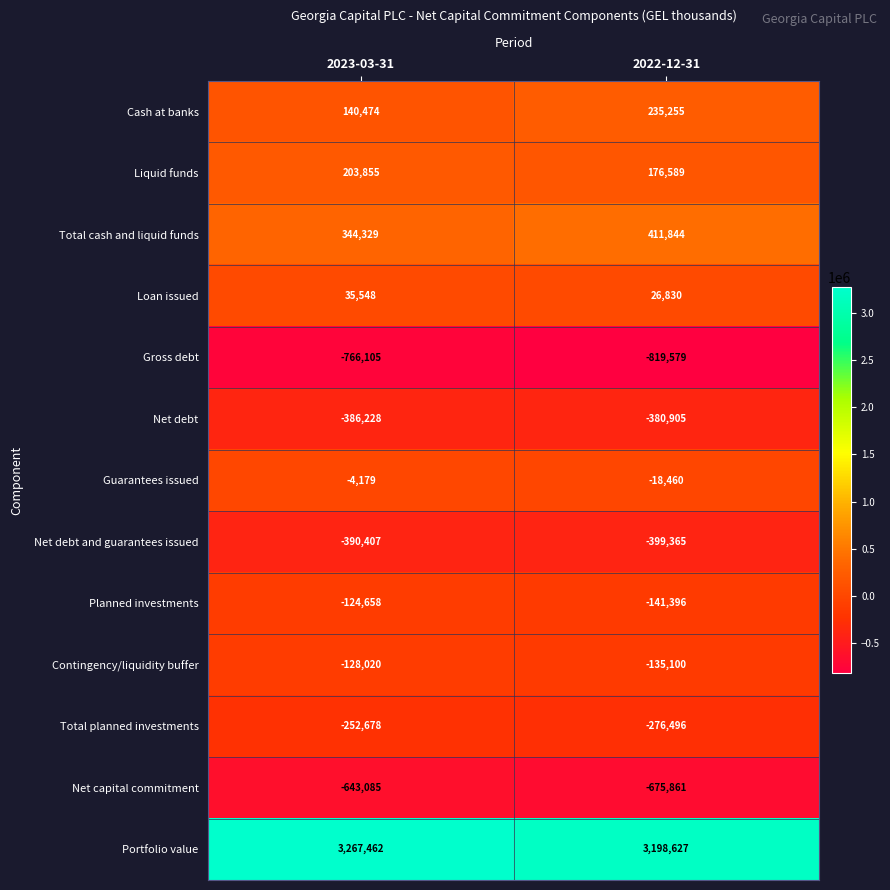

At which category does the chart reach its peak across all series?

2023-03-31